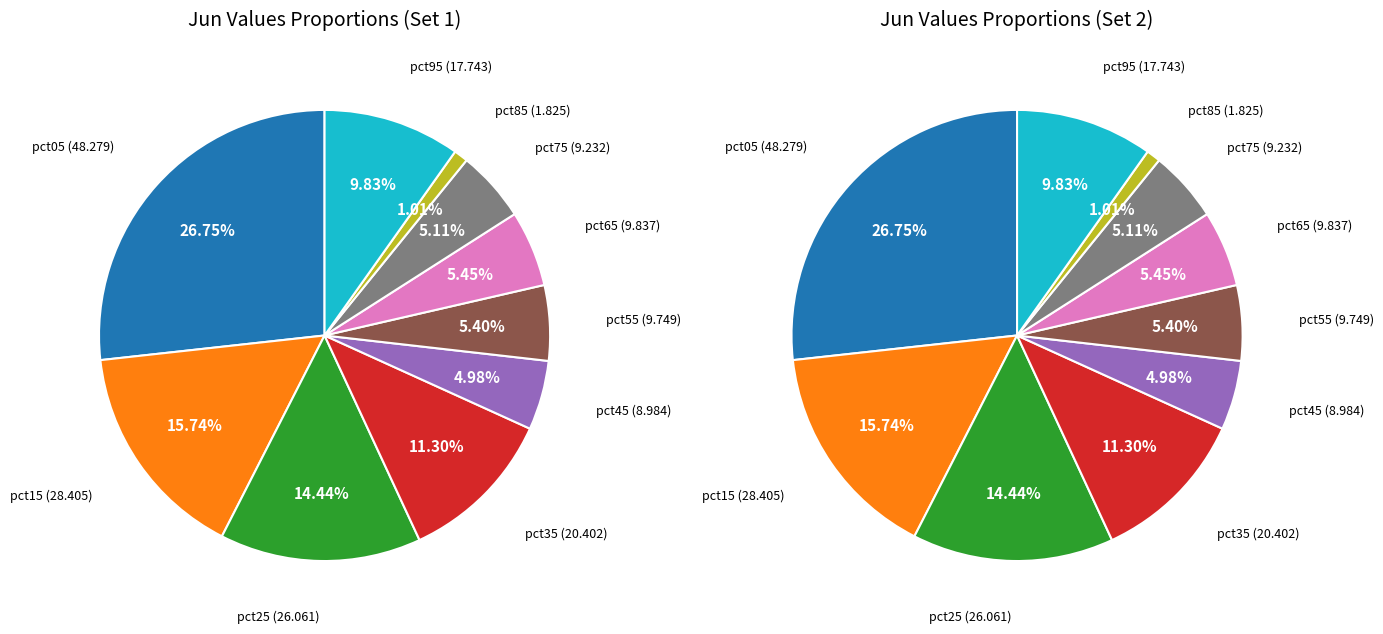

What is the change in value from 7 to 8?

-0.1